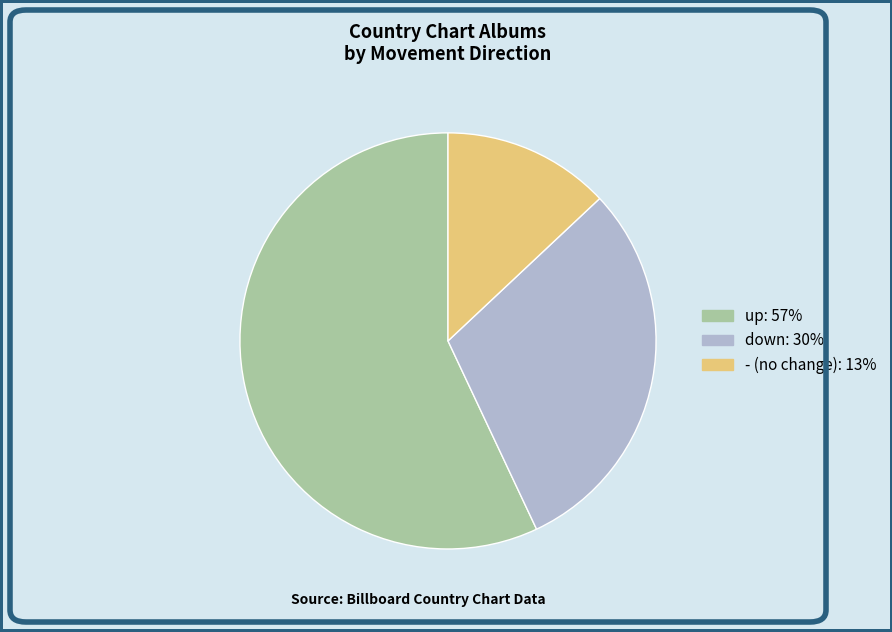

Which category has the smallest portion of the pie?

-